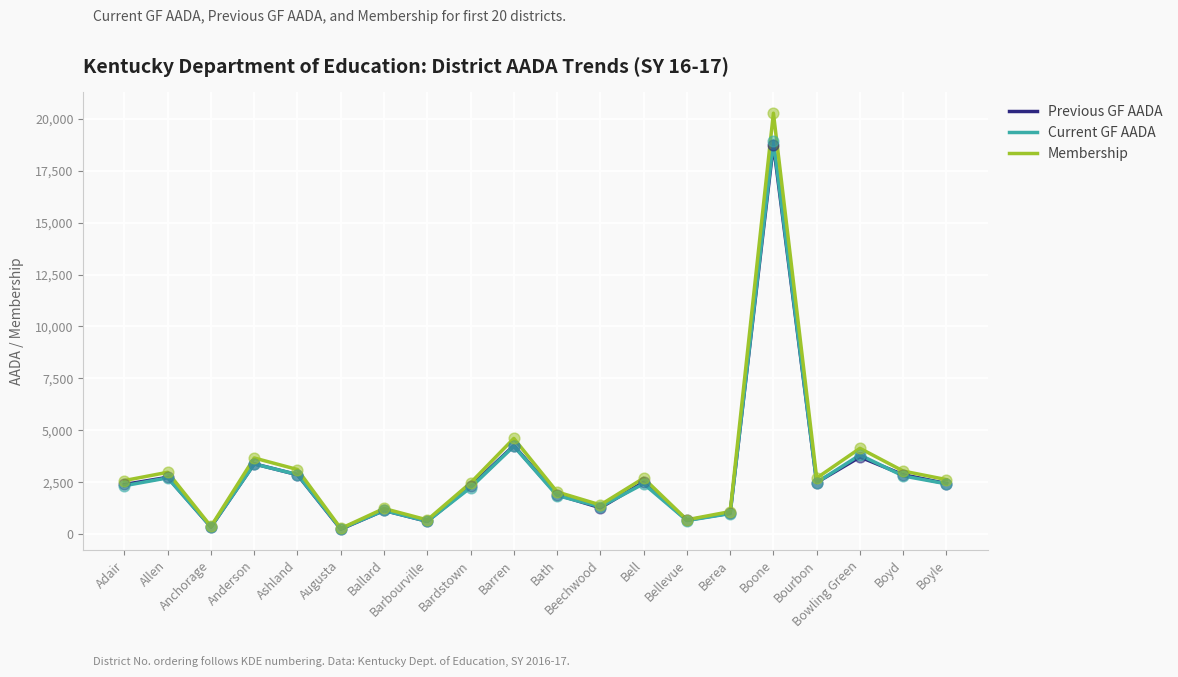

What is the total value across all series at Berea?

3076.6